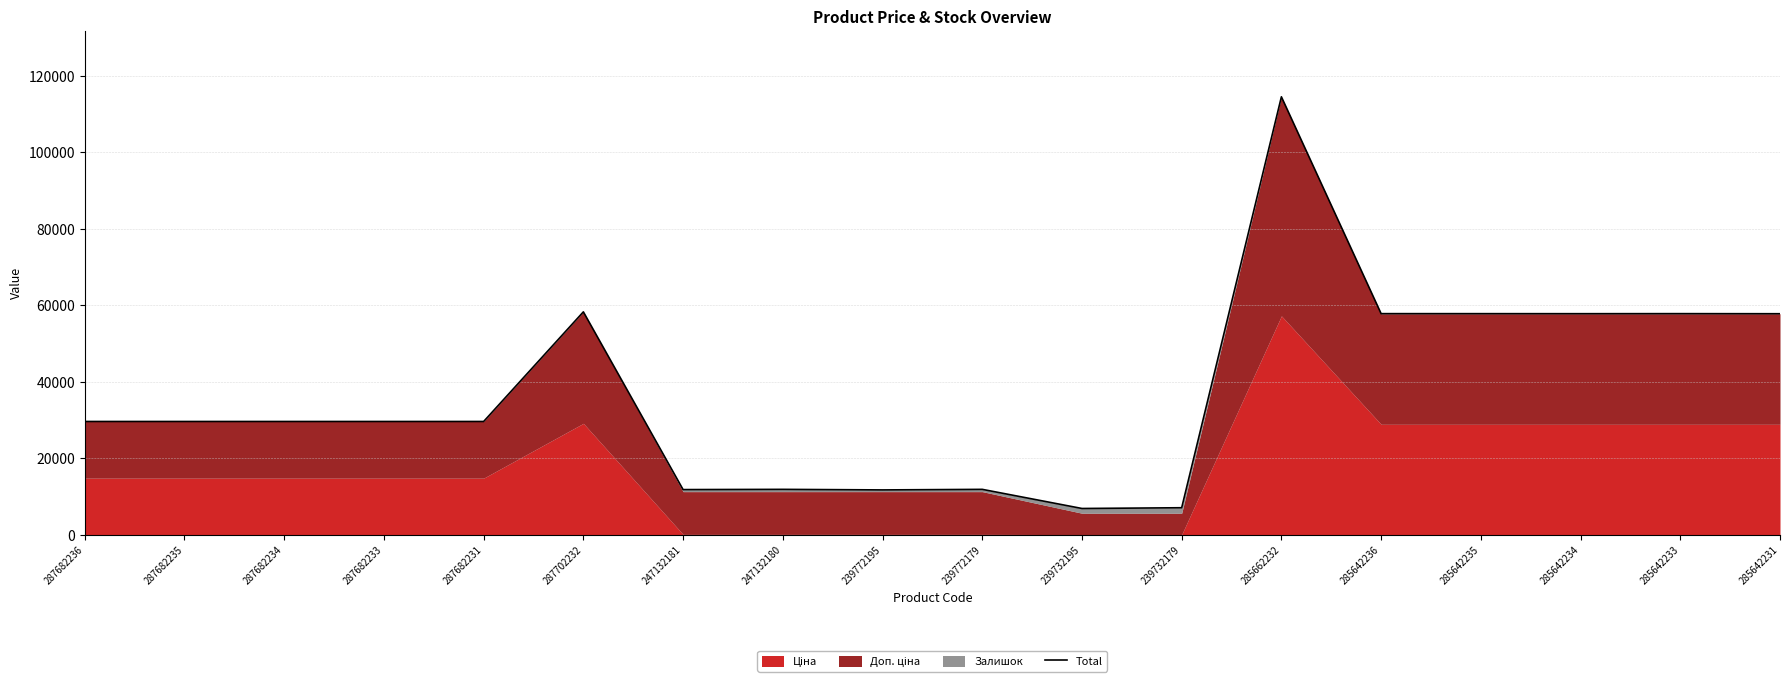

Reading right to left, extract all data points from this chart.

285642231=57813.5	285642233=57835.9	285642234=57823.7	285642235=57831.9	285642236=57835.9	285662232=114542.5	239732179=7078.4	239732195=6882.6	239772179=11885.2	239772195=11738.3	247132180=11885.2	247132181=11824.0	287702232=58304.6	287682231=29635.2	287682233=29635.2	287682234=29635.2	287682235=29635.2	287682236=29635.2